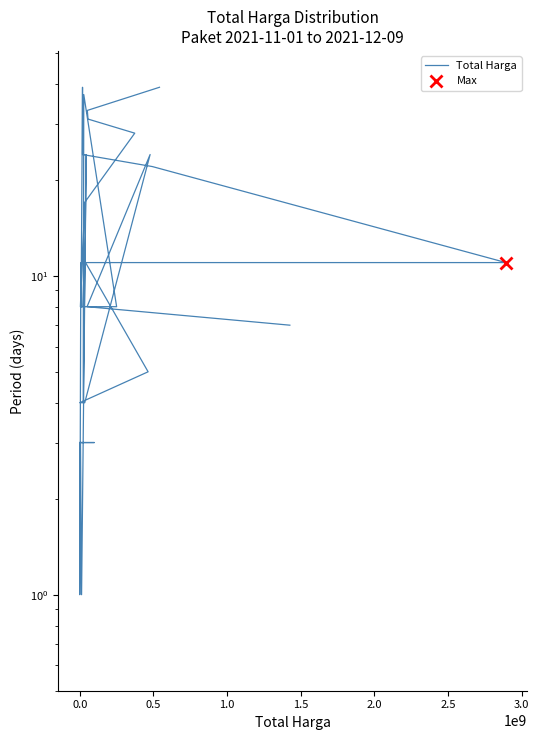

What is the sum of all values?

445